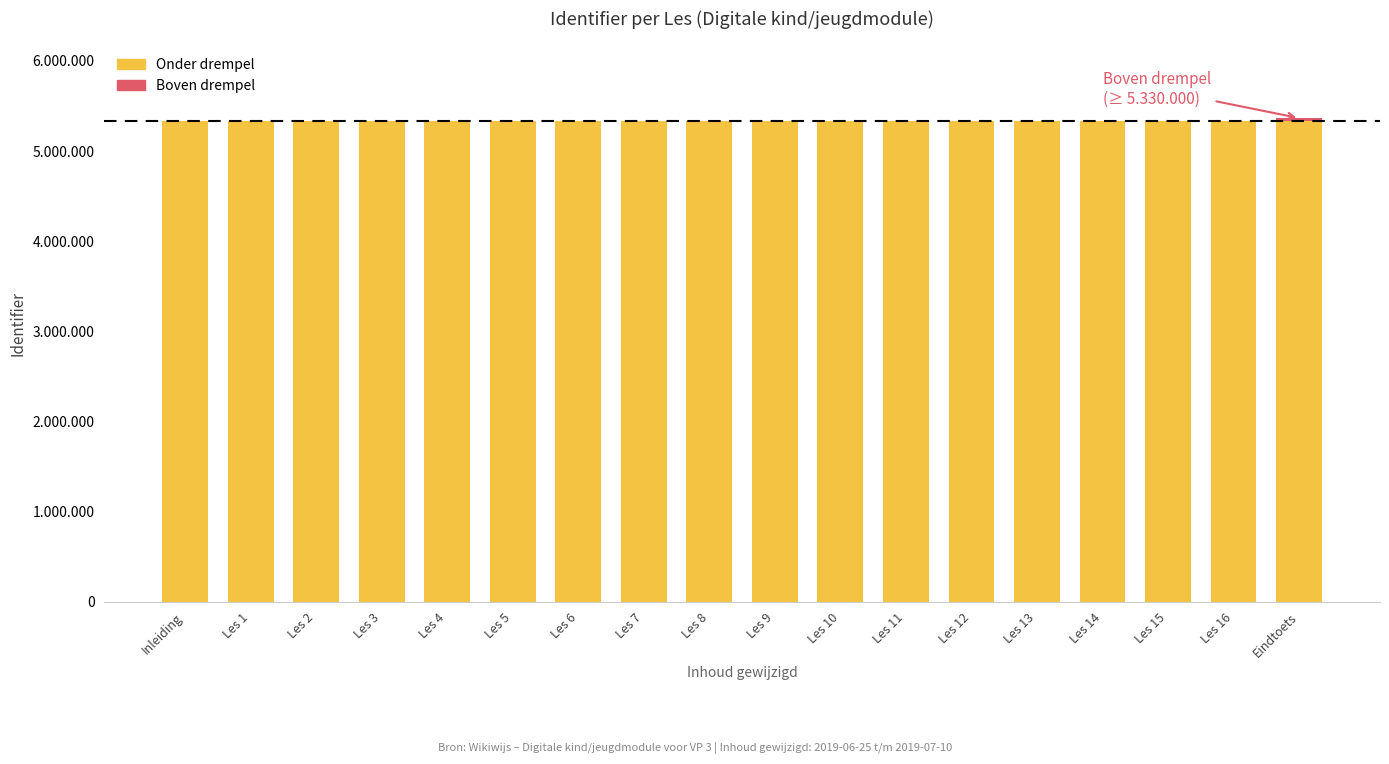

List the series in order of their overall mean, highest first.

Onder drempel, Boven drempel